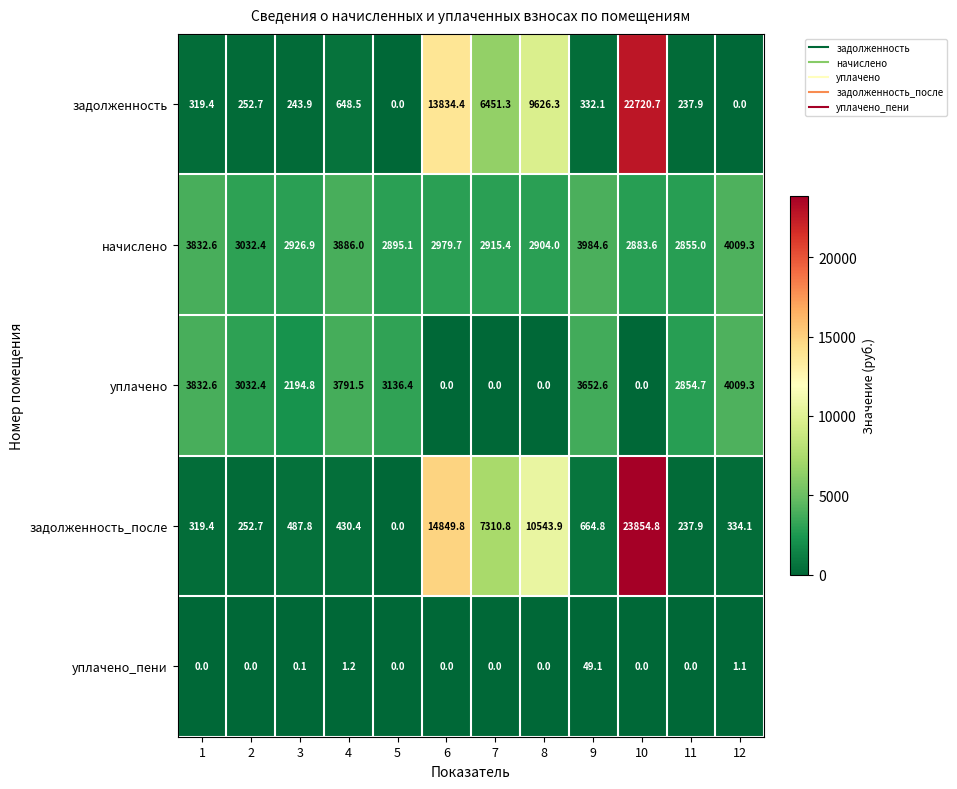

What is the maximum value for задолженность?

22720.7